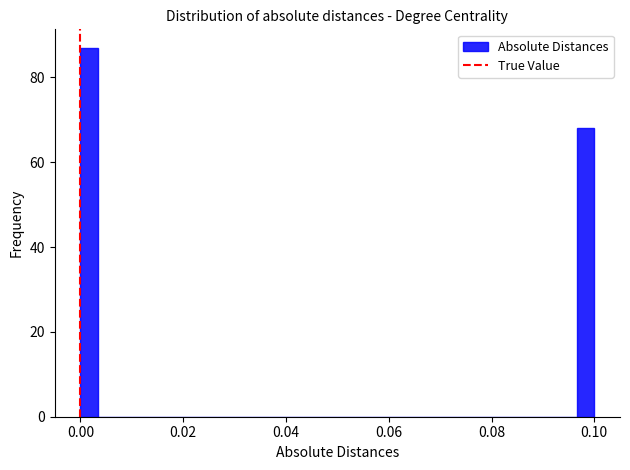

Read against the x-axis, roughly where is the centre of the tallest bar?

0.002